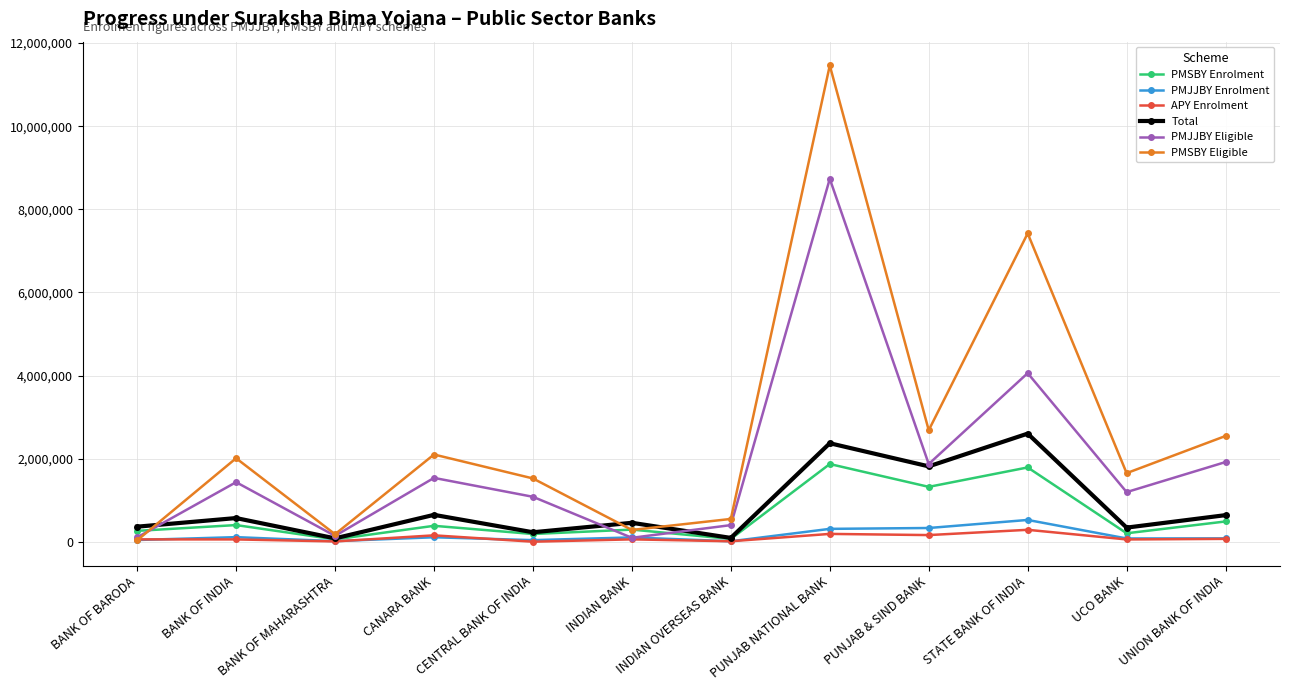

What value does the PMSBY Eligible series have at CENTRAL BANK OF INDIA?

1524313